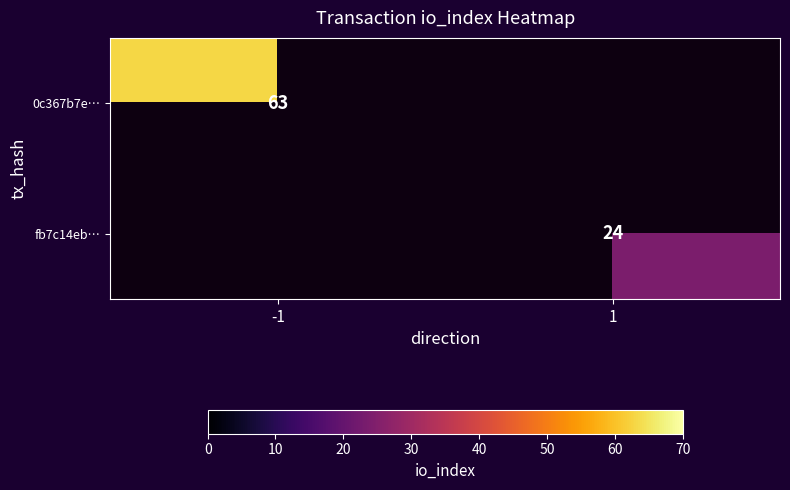

Rank the series by their average value, from lowest to highest.

fb7c14eb…, 0c367b7e…